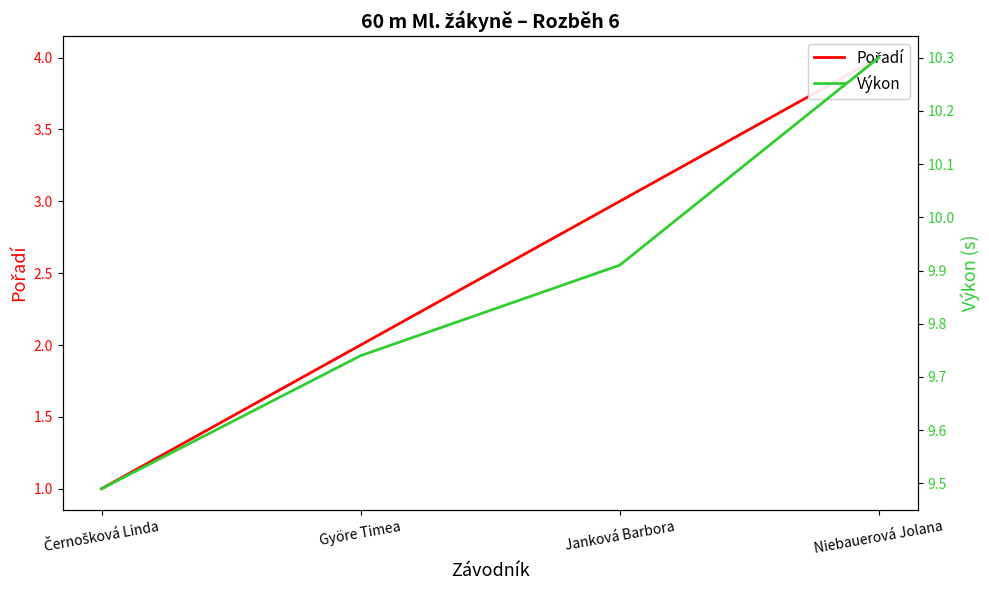

Reading right to left, what are all the values shown in this chart?

Pořadí: 4.0	3.0	2.0	1.0
Výkon: 10.3	9.9	9.7	9.5